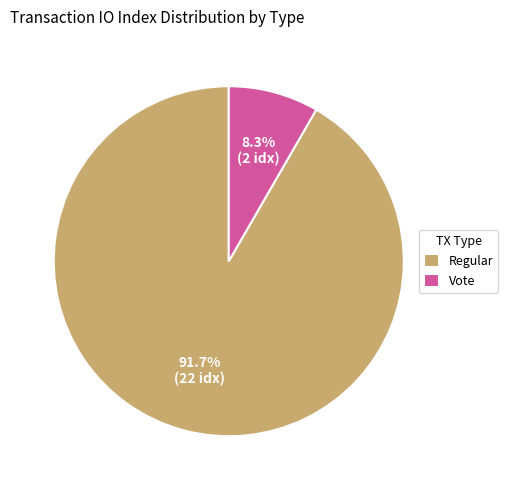

What is the smallest slice in the pie chart?

Vote